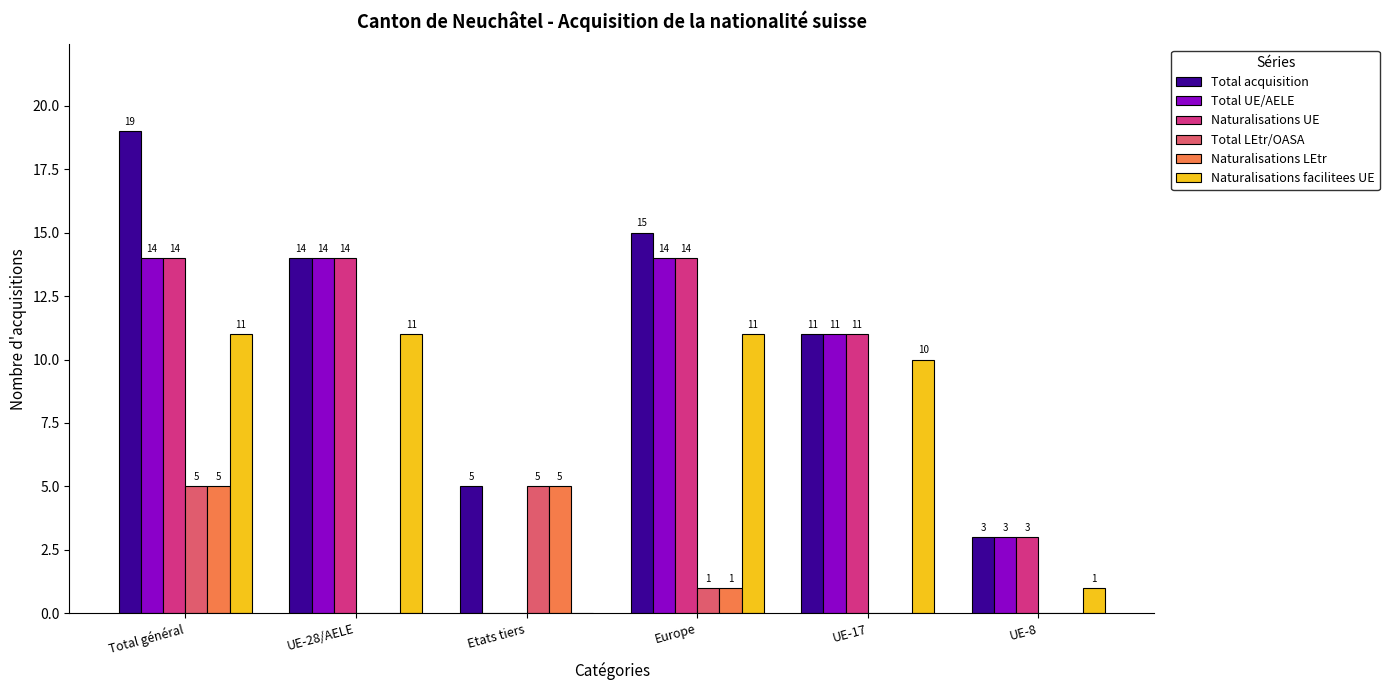

At which label does Total acquisition first exceed 14?

Total général